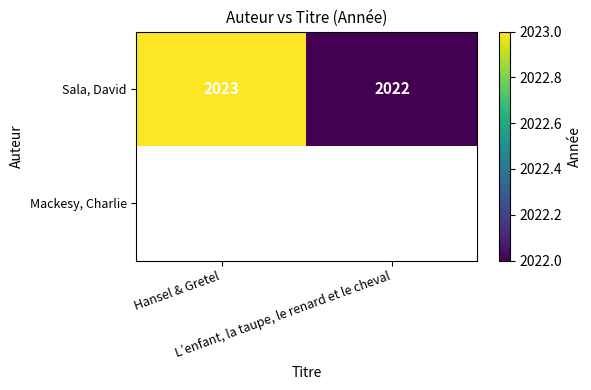

What is the sum of all Sala, David values?

4045